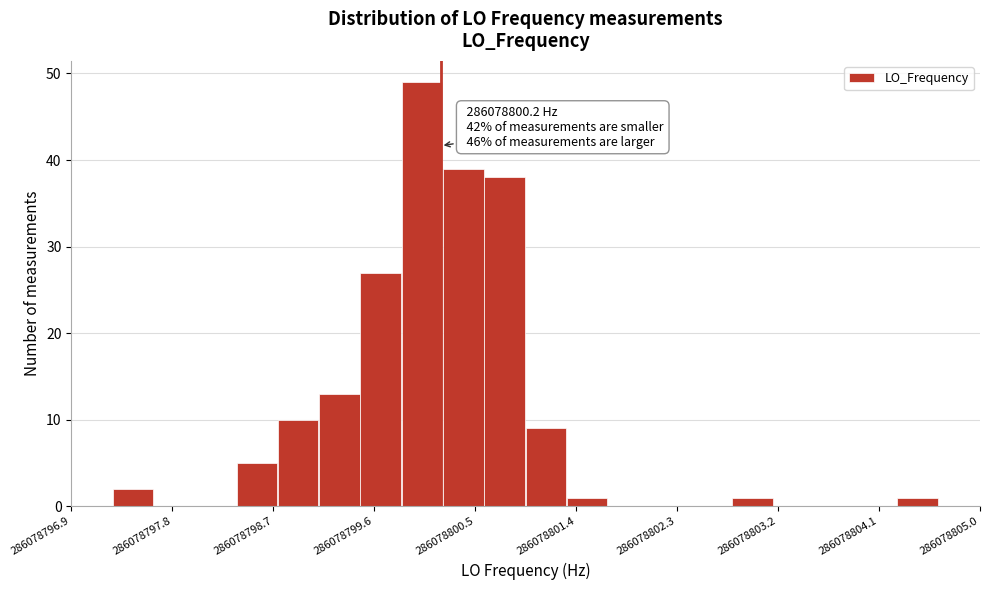

Around what value on the x-axis is the tallest bar? Give the approximate position of its centre, as read against the axis.

286078800.0